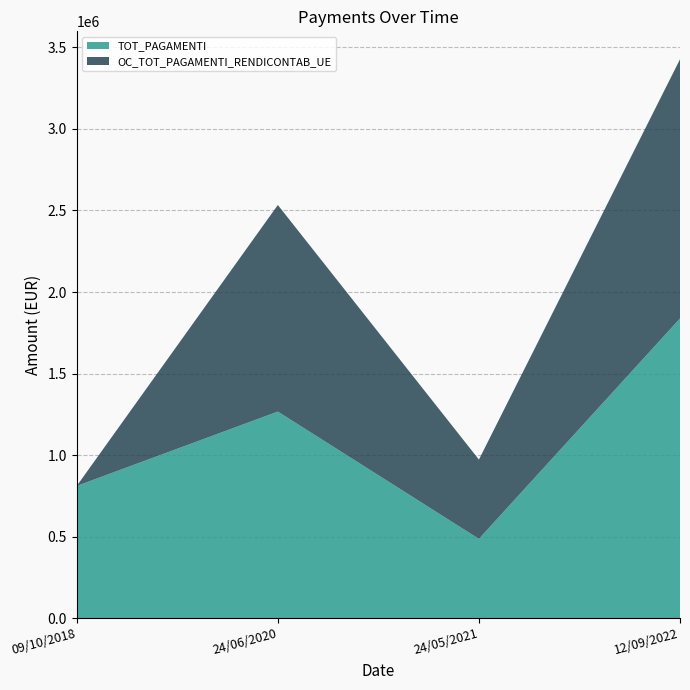

Reading left to right, list all the values displayed in this chart.

TOT_PAGAMENTI: 810839.4	1266830.0	486204.8	1837876.8
OC_TOT_PAGAMENTI_RENDICONTAB_UE: 0.0	1266830.0	486204.8	1589389.9